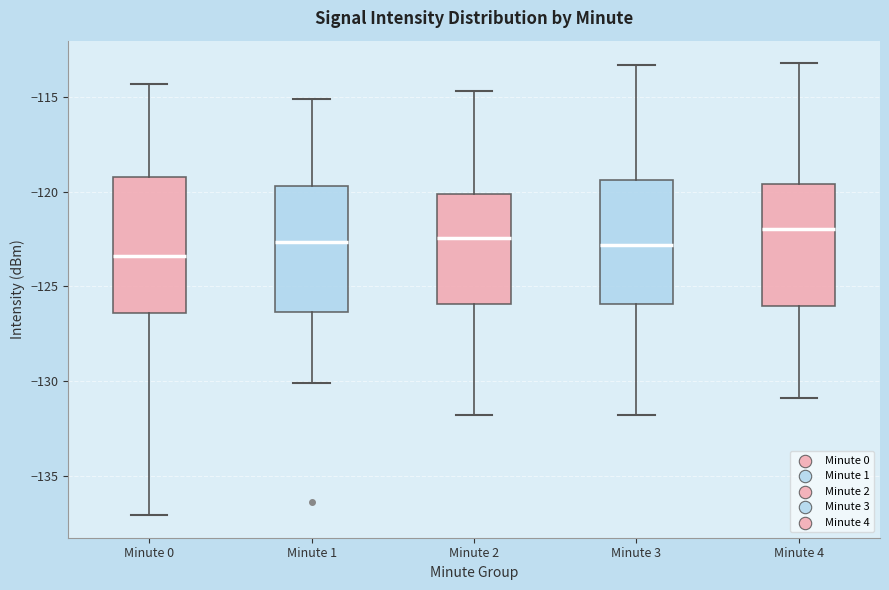

Reading left to right, transcribe this box plot: for each box, give where its median line is, the range the box spans, and where its two whiskers end, as read against the y-axis. The values are not printed on the chart, so give them approximately, as read against the axis.

Minute 0: median -123.5, box -126.5 to -119.0, whiskers -137.0 to -114.5
Minute 1: median -122.5, box -126.5 to -119.5, whiskers -130.0 to -115.0
Minute 2: median -122.5, box -126.0 to -120.0, whiskers -132.0 to -114.5
Minute 3: median -123.0, box -126.0 to -119.5, whiskers -132.0 to -113.5
Minute 4: median -122.0, box -126.0 to -119.5, whiskers -131.0 to -113.0